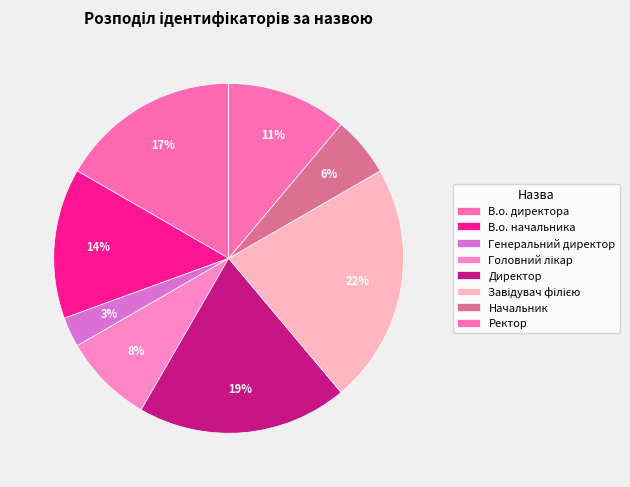

Which slice is the largest?

Завідувач філією